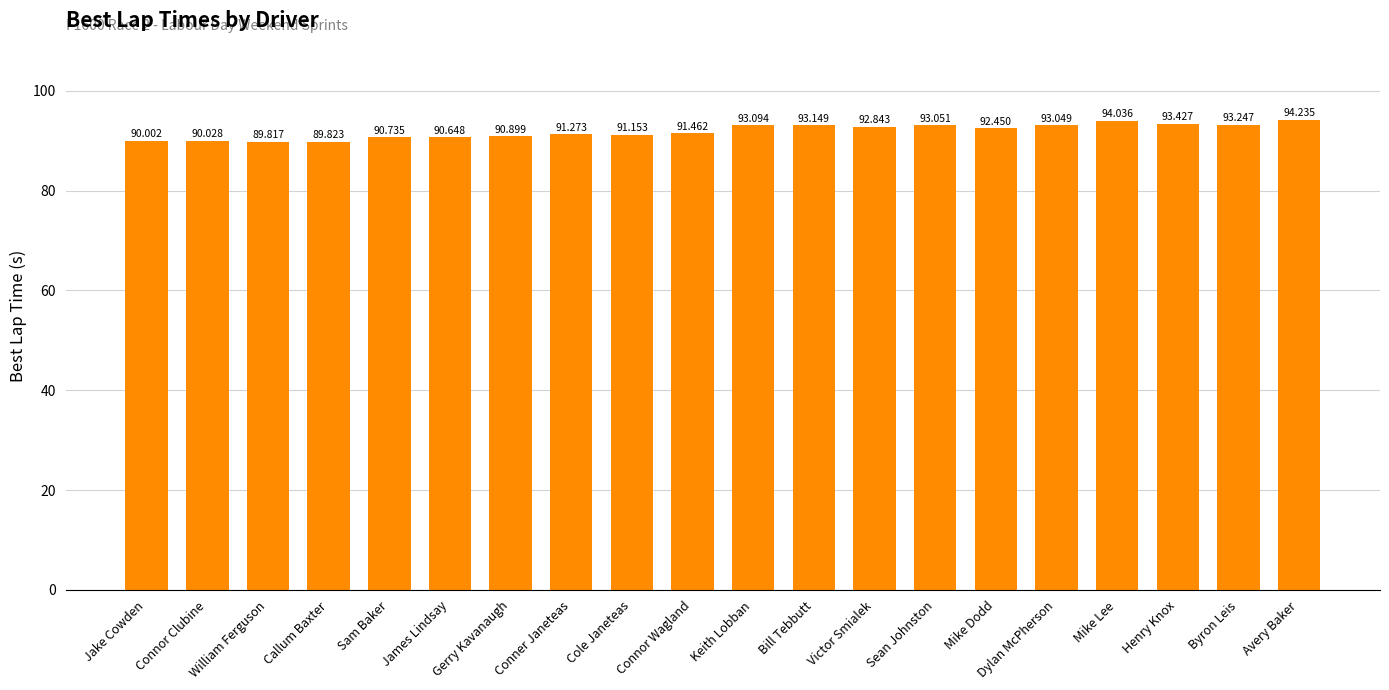

How many bars are there in total?

20